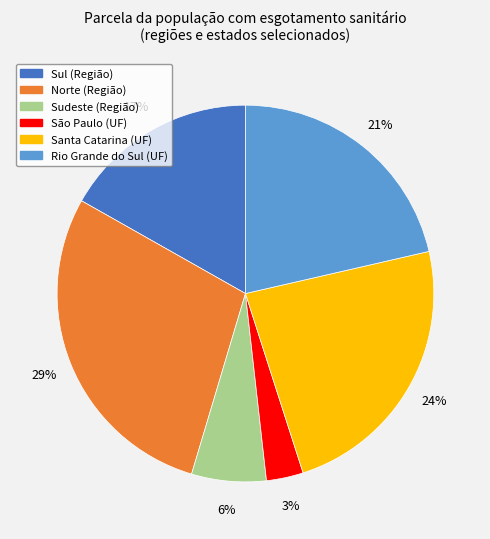

Does any single category account for the majority?

No